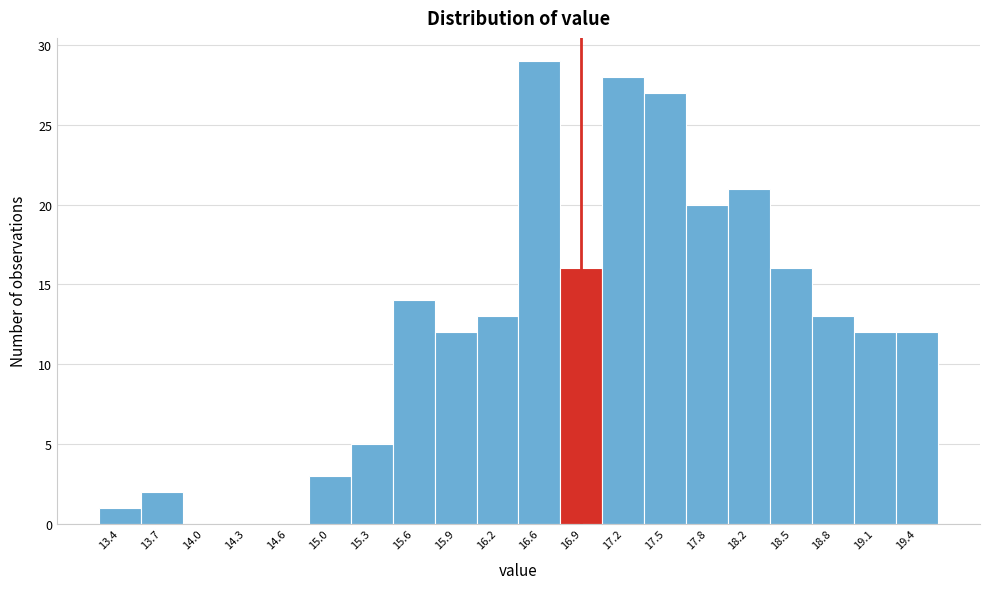

Reading left to right, transcribe this chart: for each bar, give the range it covers on the x-axis and its height. Neither the bar edges nor the heights are printed on the chart, so give them approximately, as read against the axes.

13.20 to 13.52: 1
13.52 to 13.84: 2
13.84 to 14.16: 0
14.16 to 14.48: 0
14.48 to 14.80: 0
14.80 to 15.12: 3
15.12 to 15.44: 5
15.44 to 15.76: 14
15.76 to 16.08: 12
16.08 to 16.40: 13
16.40 to 16.72: 29
16.72 to 17.04: 16
17.04 to 17.36: 28
17.36 to 17.68: 27
17.68 to 18.00: 20
18.00 to 18.32: 21
18.32 to 18.64: 16
18.64 to 18.96: 13
18.96 to 19.28: 12
19.28 to 19.60: 12